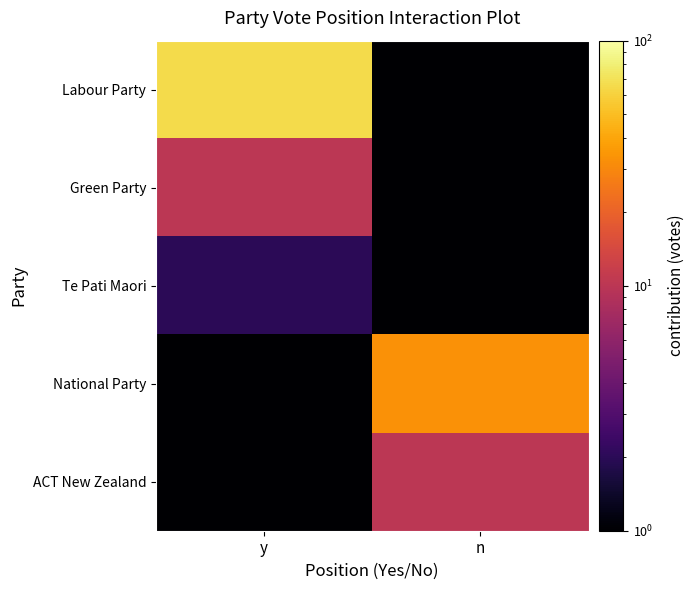

What is the total value across all series at y?

78.0